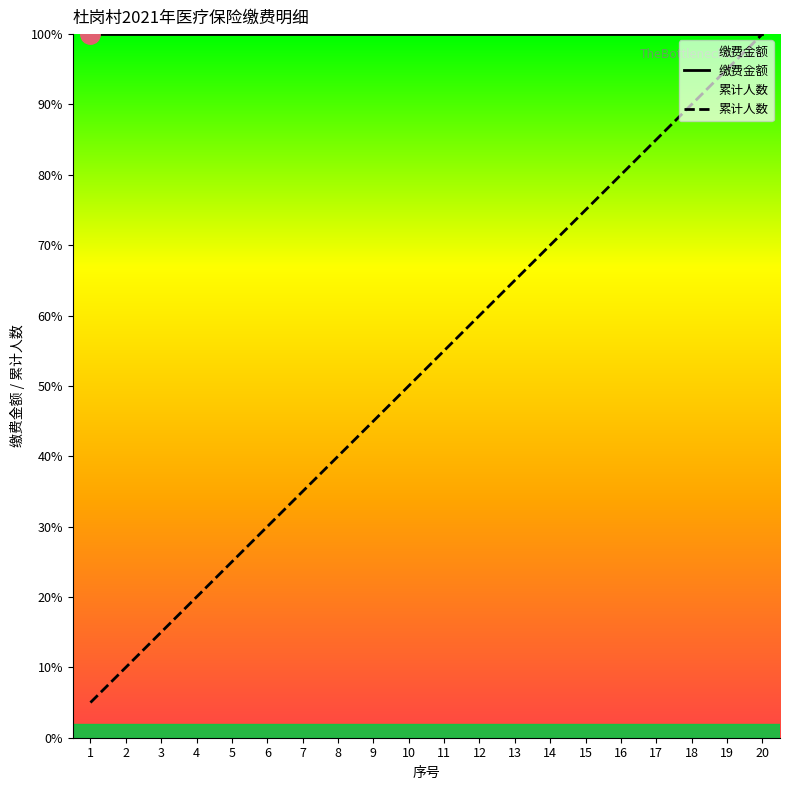

Is it true that 累计人数 equals 72.7 at 9?

False